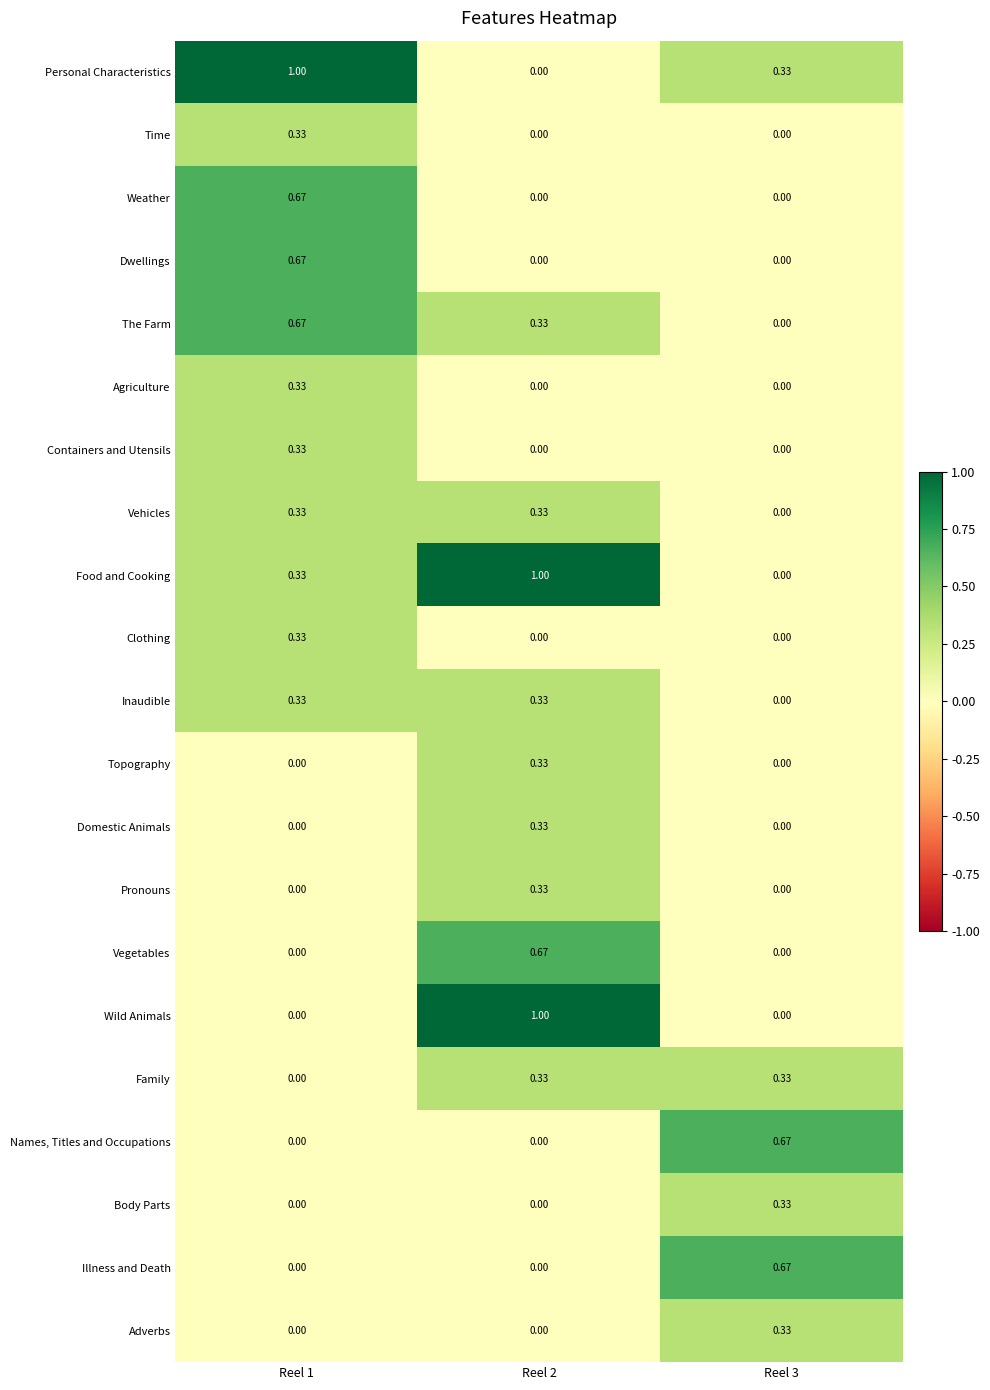

Is the value of Vegetables at Reel 1 greater than the value of Topography at Reel 2?

No